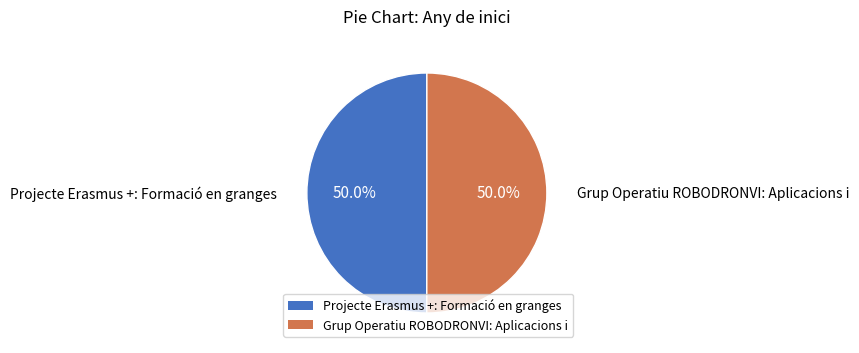

Count the number of slices in the pie.

2